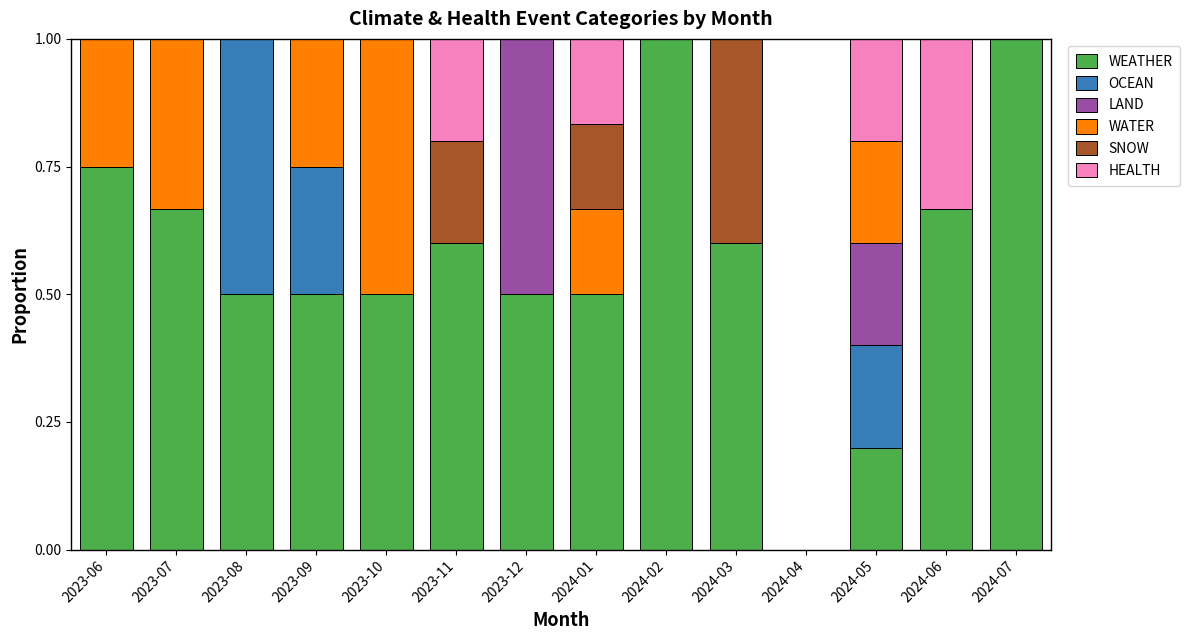

What is the maximum value for WEATHER?

1.0